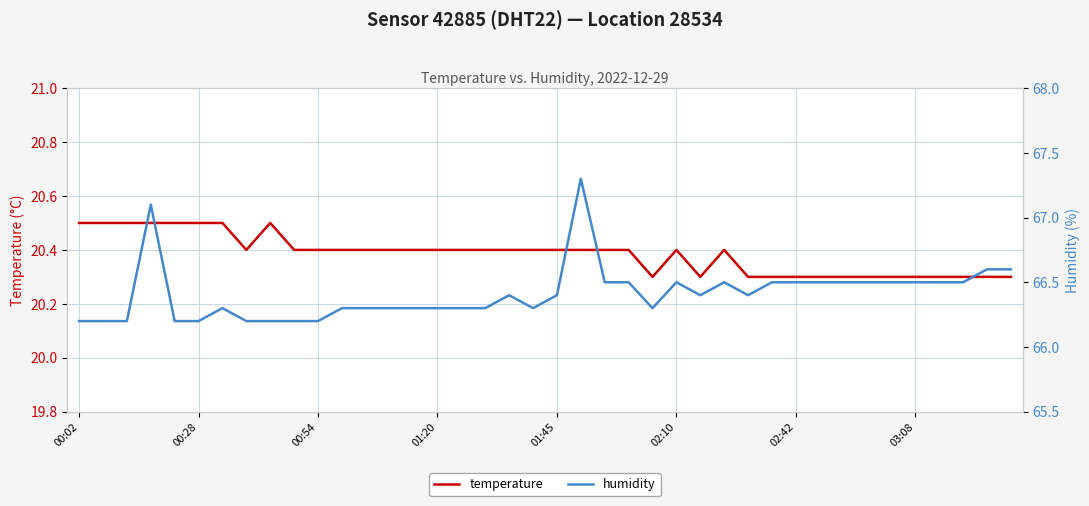

Is it true that humidity equals 88.0 at 21?

False